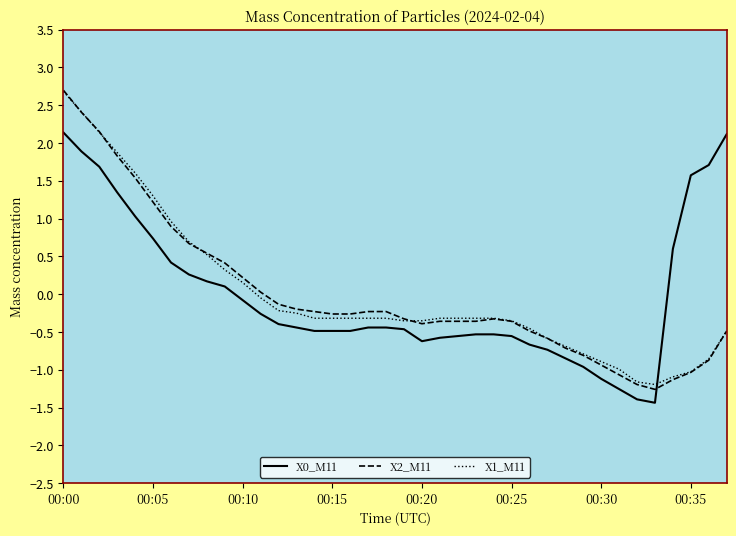

What is the greatest value displayed?

2.7